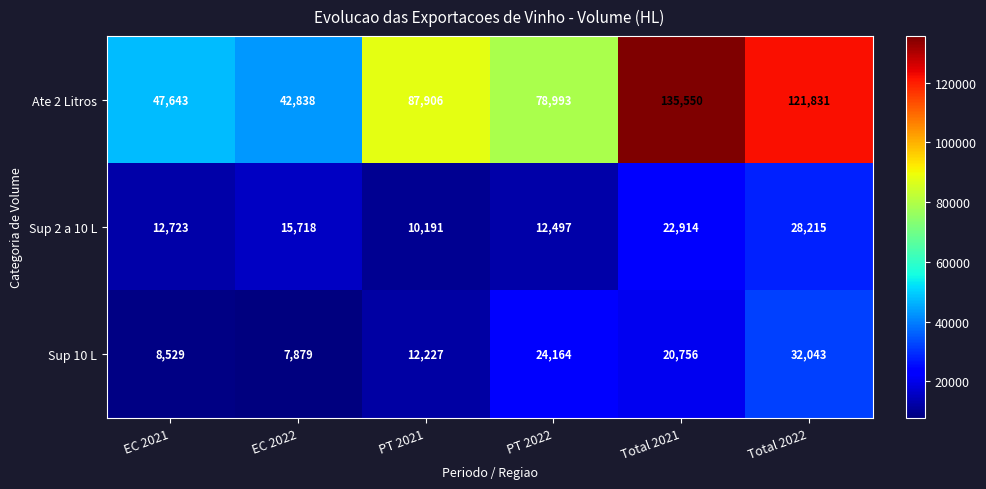

The Ate 2 Litros series shows 78993 at PT 2022. True or false?

True